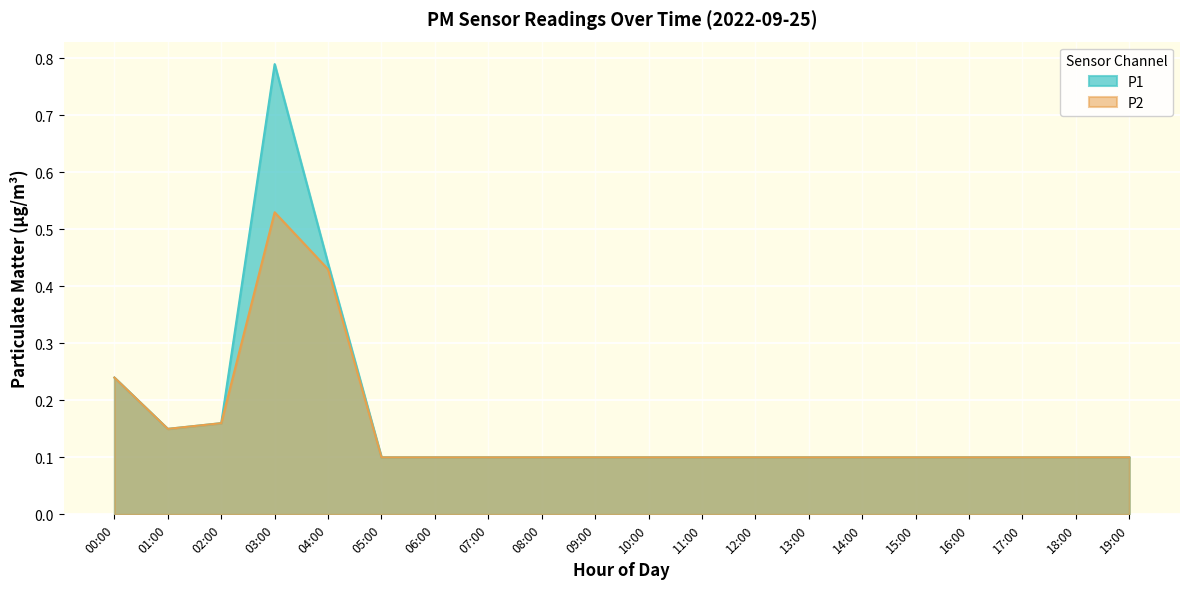

True or false: P2 and P1 cross at least once.

False